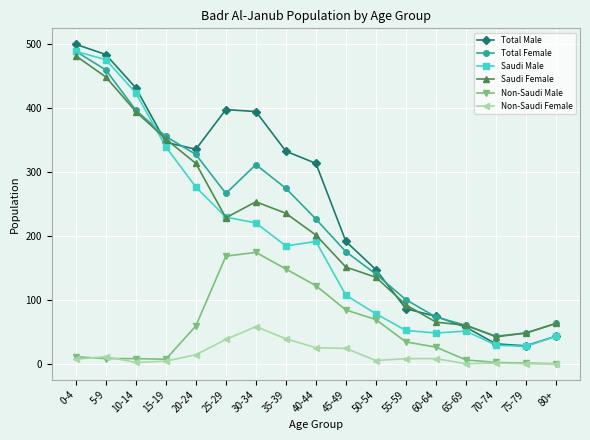

How many distinct data groups are displayed?

6